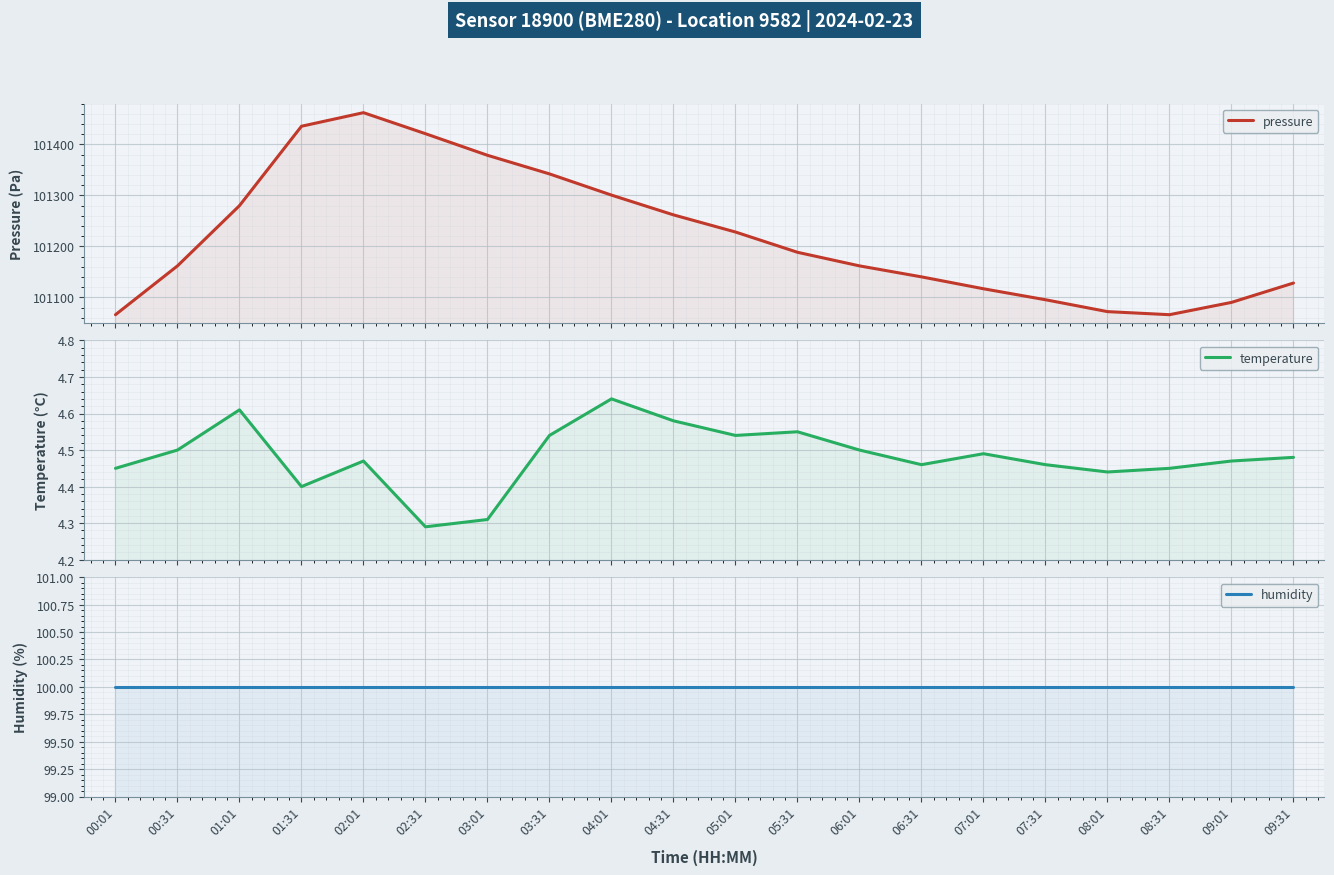

The value of humidity at 02:31 is 100.0. True or false?

True